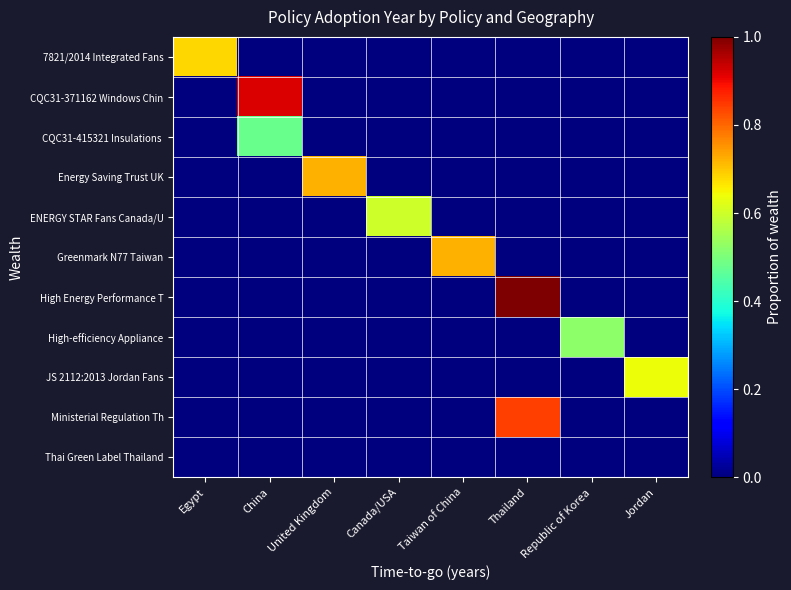

What is the total value across all series at United Kingdom?

0.7